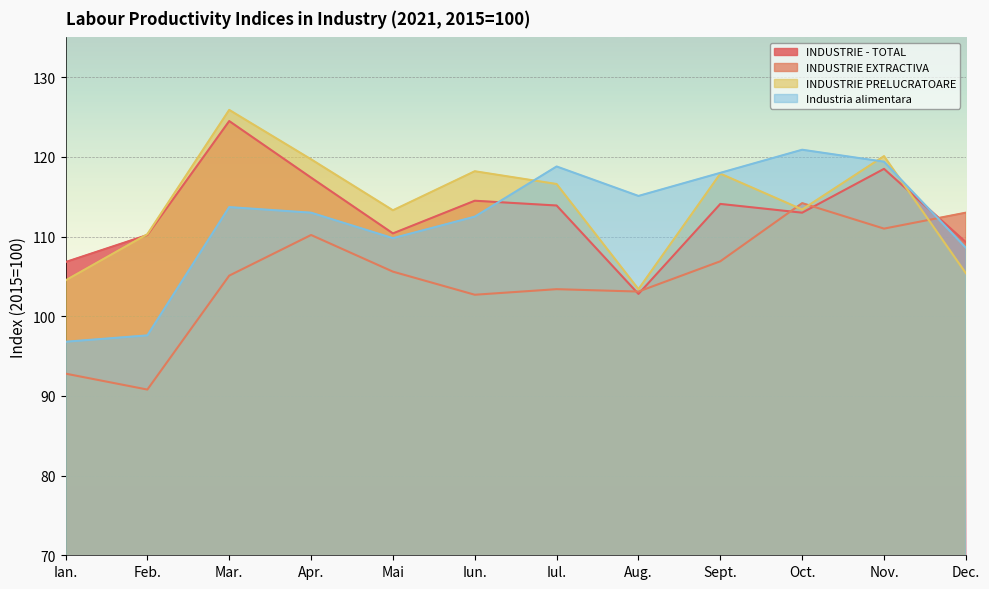

How many intersections are there between INDUSTRIE EXTRACTIVA and Industria alimentara?

1